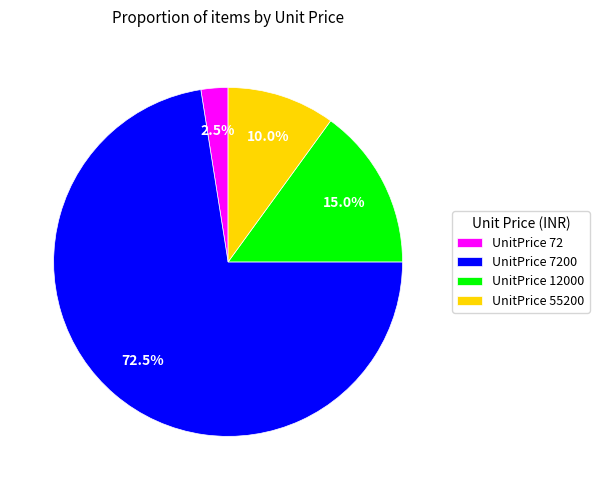

How many slices are in this pie chart?

4